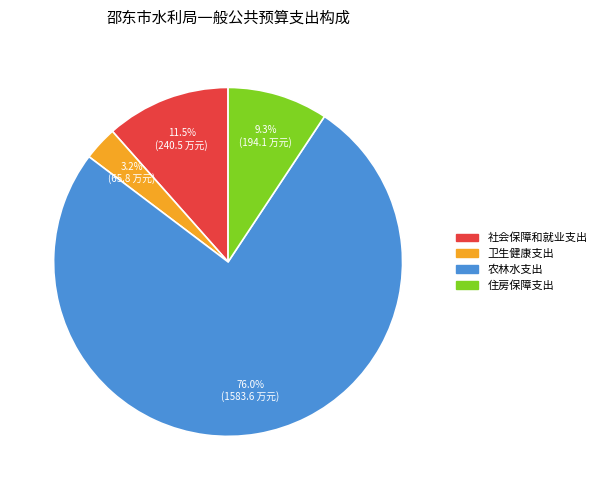

What percentage is the 住房保障支出 slice, to the nearest percent?

9%